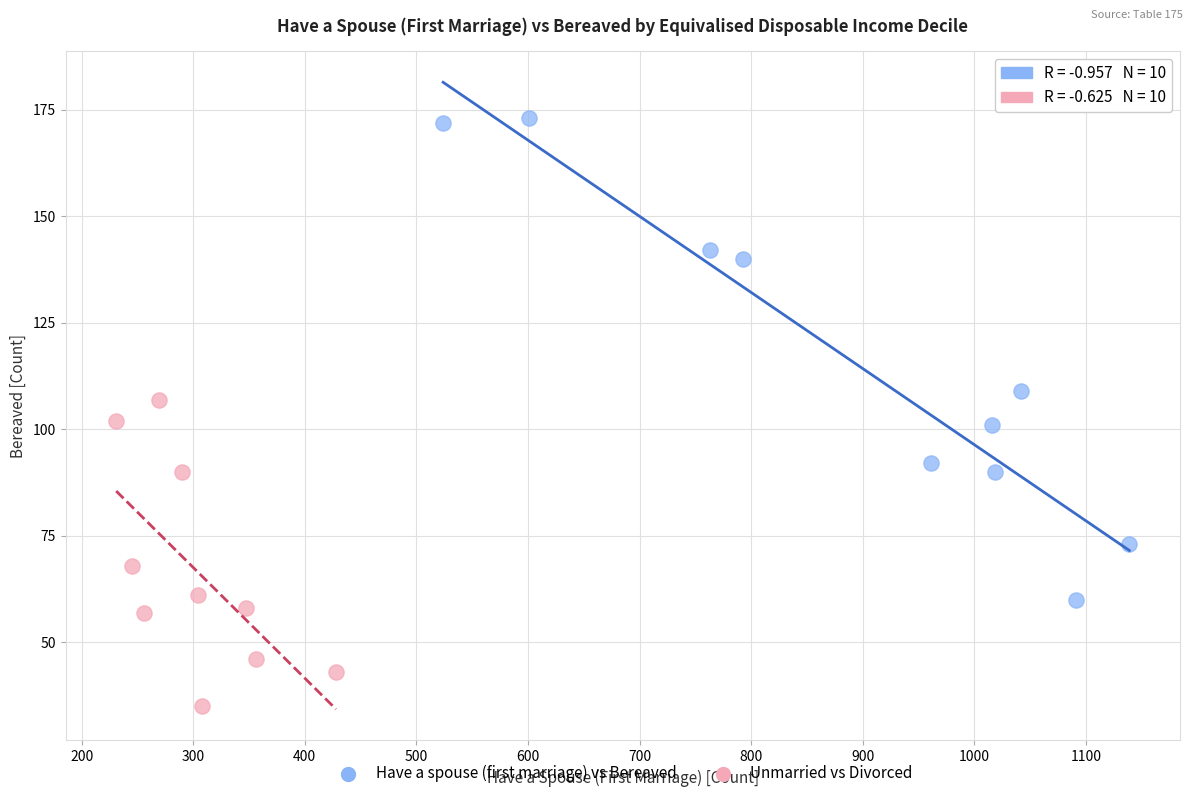

Which series contains the lowest Y value?

Unmarried vs Divorced